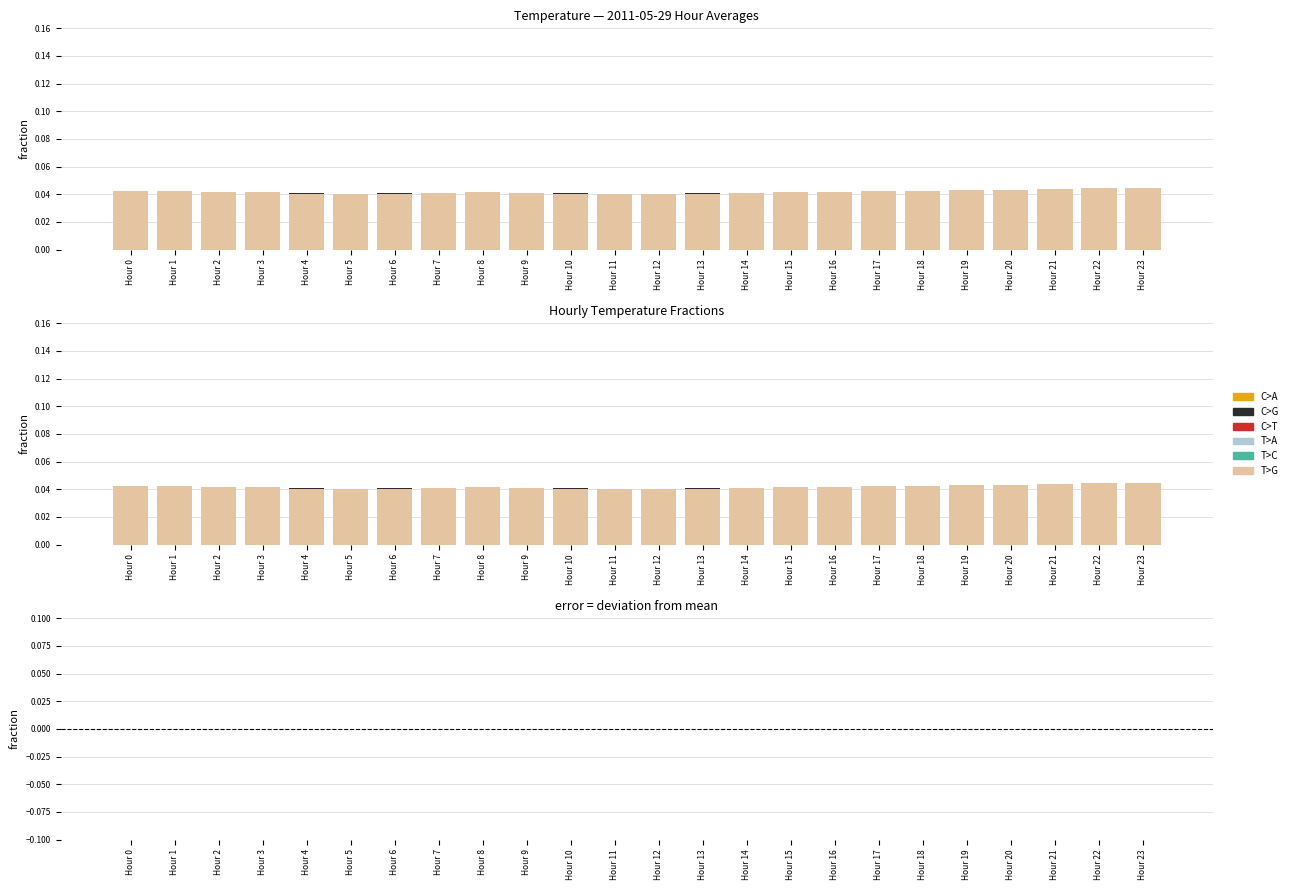

Which series has the widest spread of values?

T>G